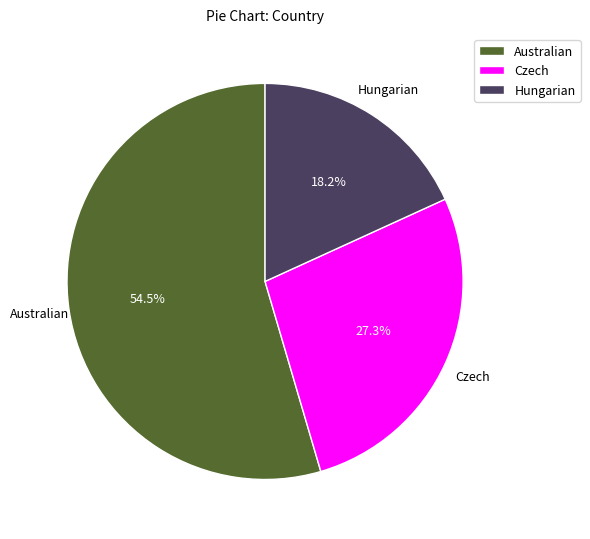

What portion of the pie excludes Australian?

45.5%